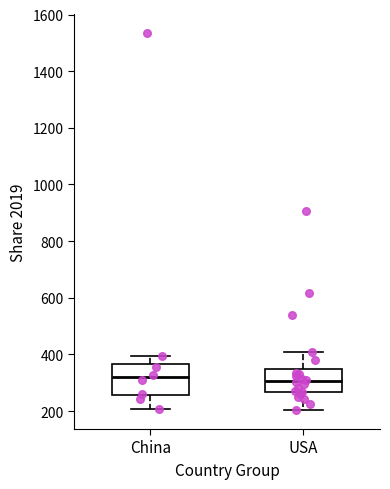

Where does the lower whisker of the box for China end on the y-axis? The values are not printed on the chart, so give them approximately, as read against the axis.

200